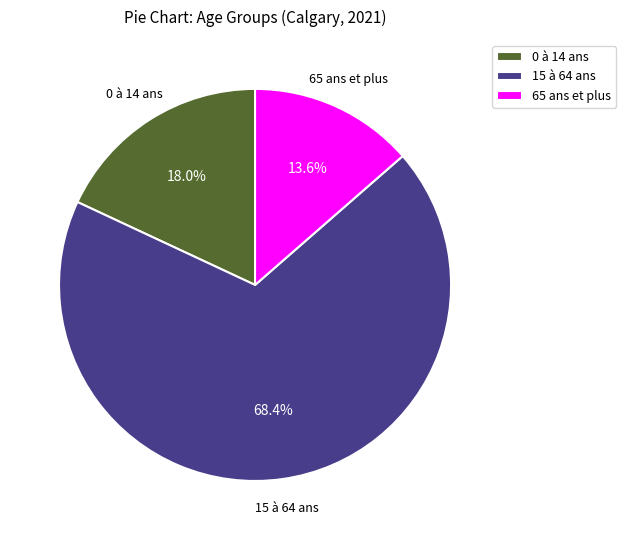

How much of the chart is everything except 65 ans et plus?

86.4%